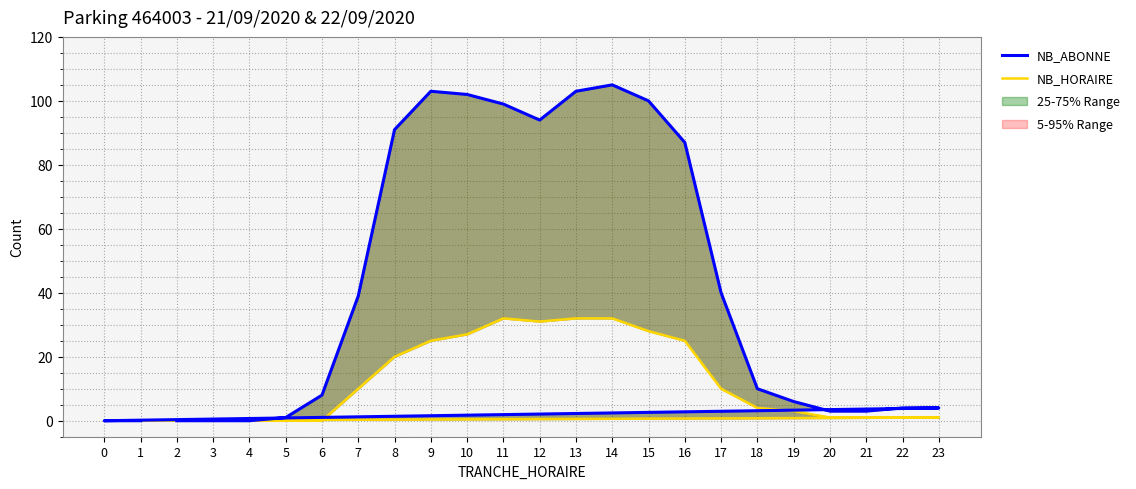

Rank the series at 0 from highest to lowest value.

NB_ABONNE, NB_HORAIRE